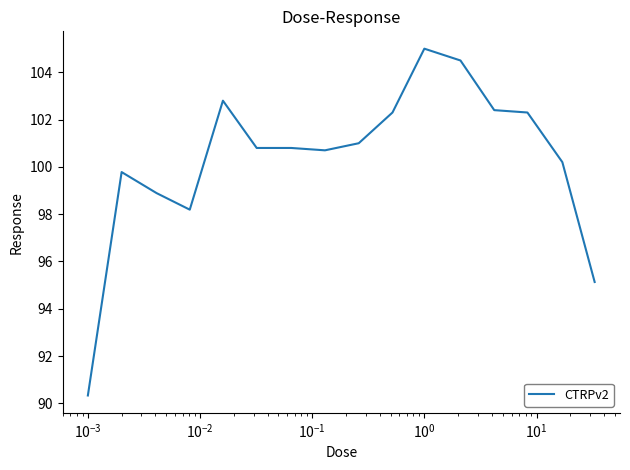

What is the difference between the maximum and minimum values?

14.7